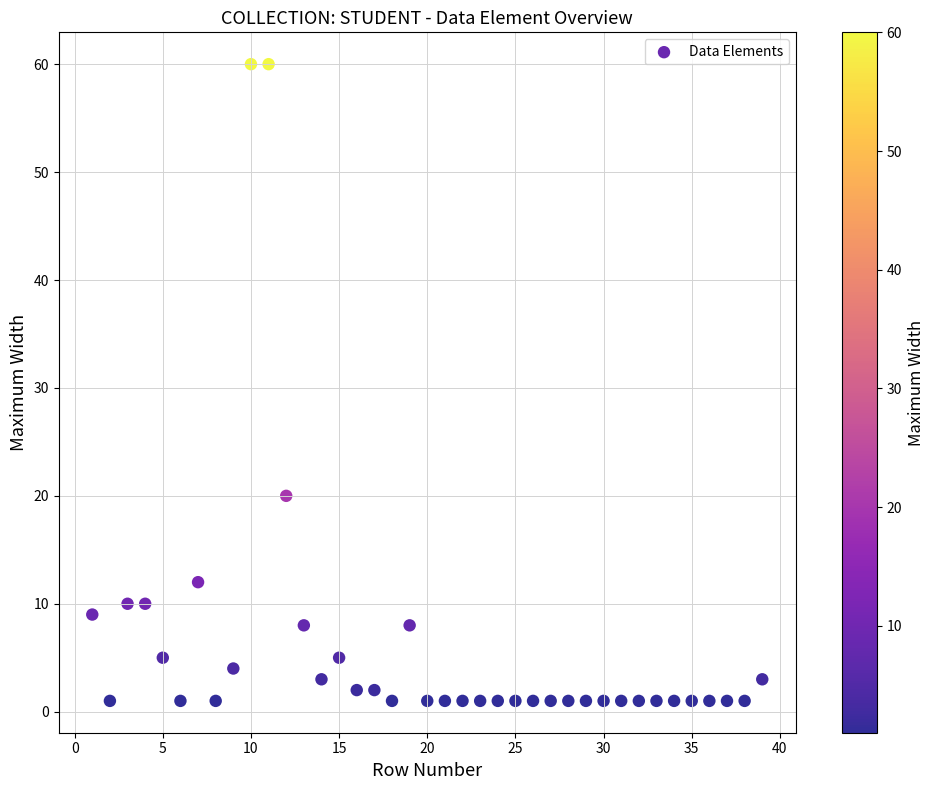

What Y value in the scatter plot is closest to 30?

20